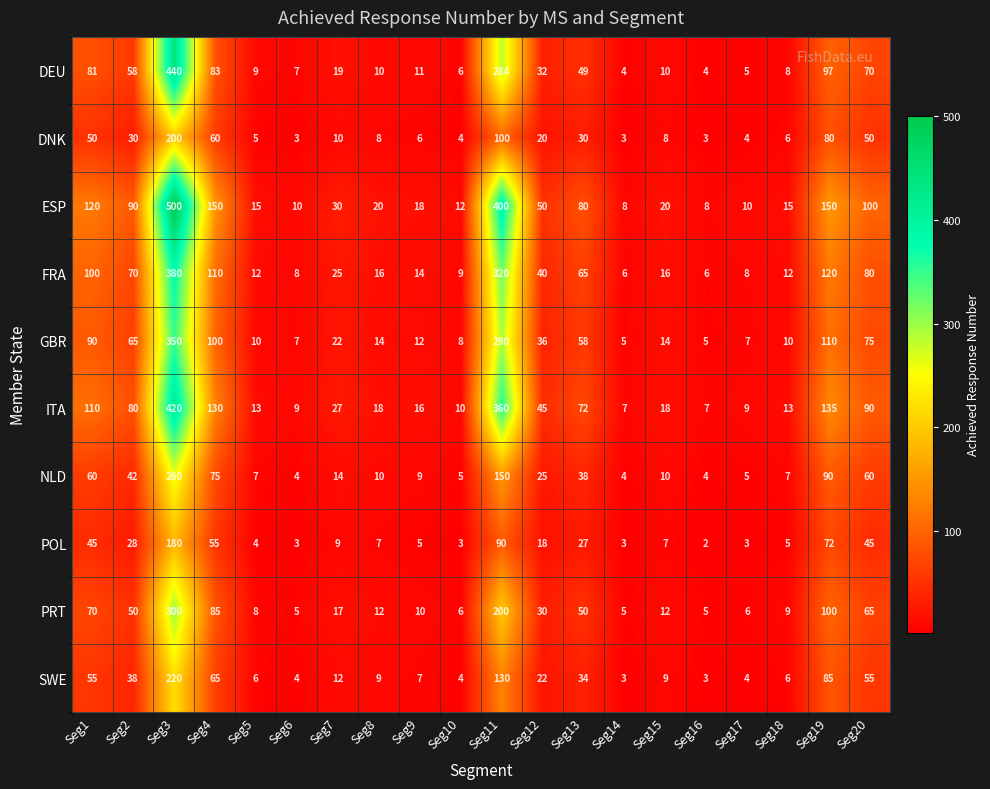

Which series has the largest range (max minus min)?

ESP